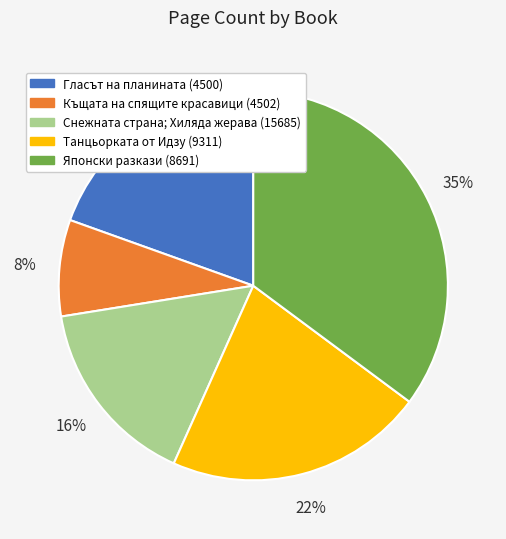

To the nearest percent, what percentage of the pie is Снежната страна; Хиляда жерава (15685)?

16%